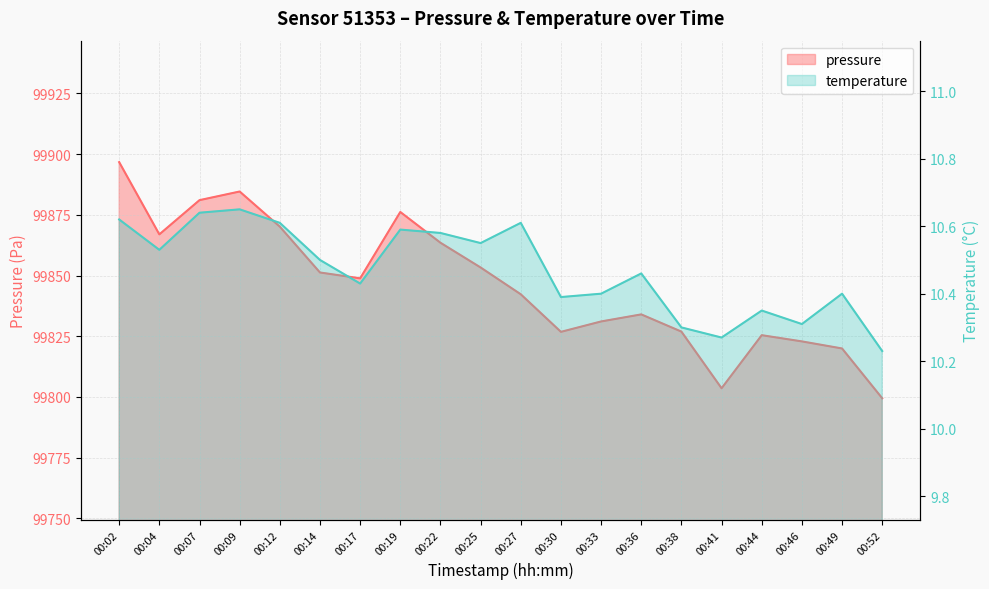

What is the lowest value of the temperature series?

10.2